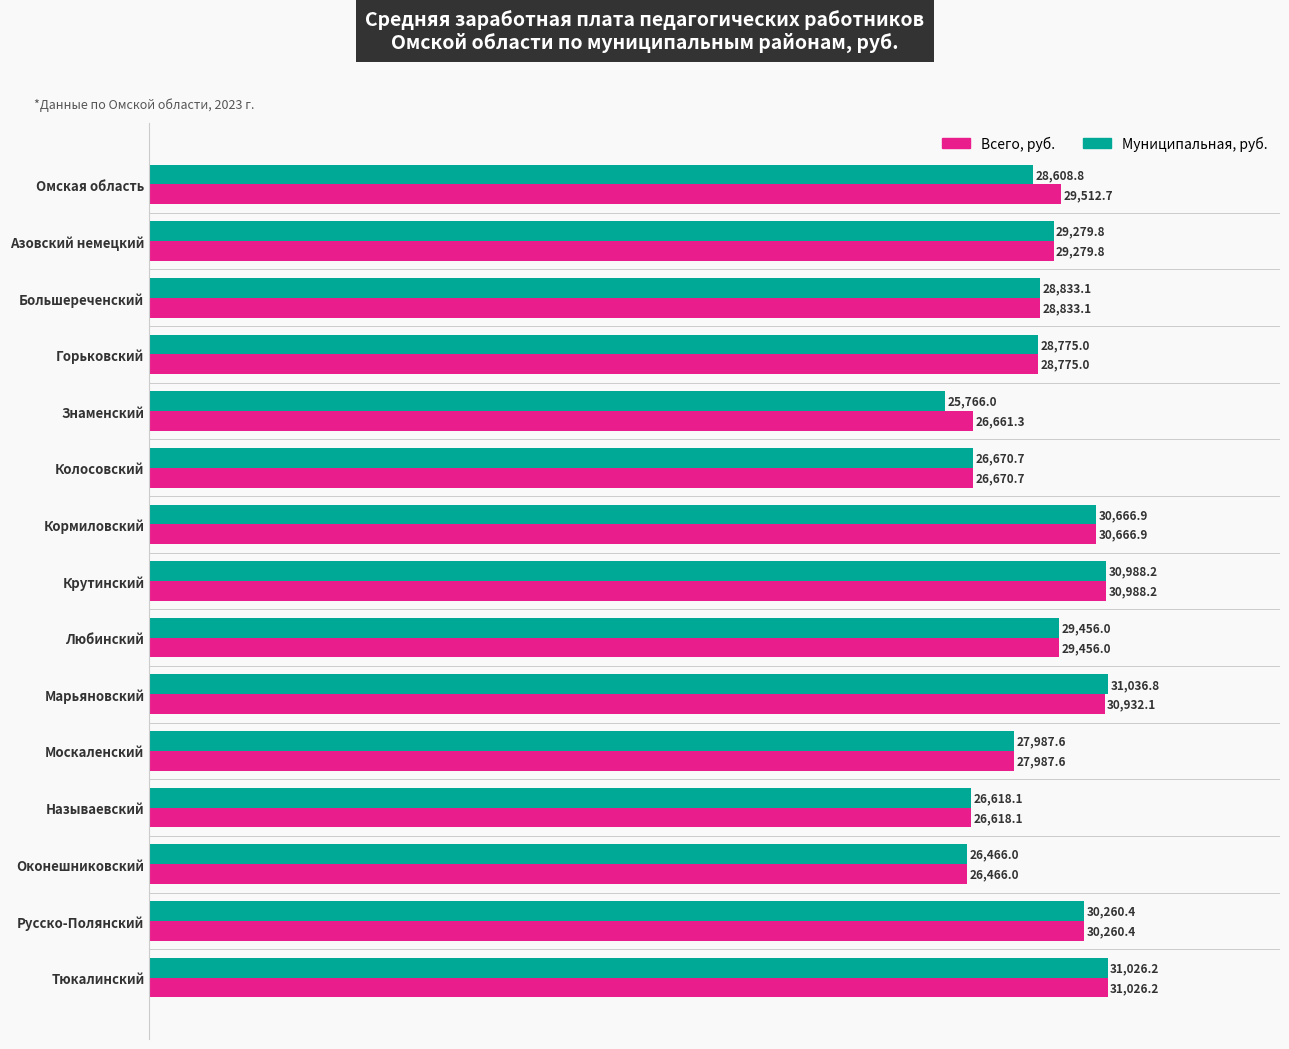

What is the difference between the maximum and minimum values in the Муниципальная, руб. series?

5270.8